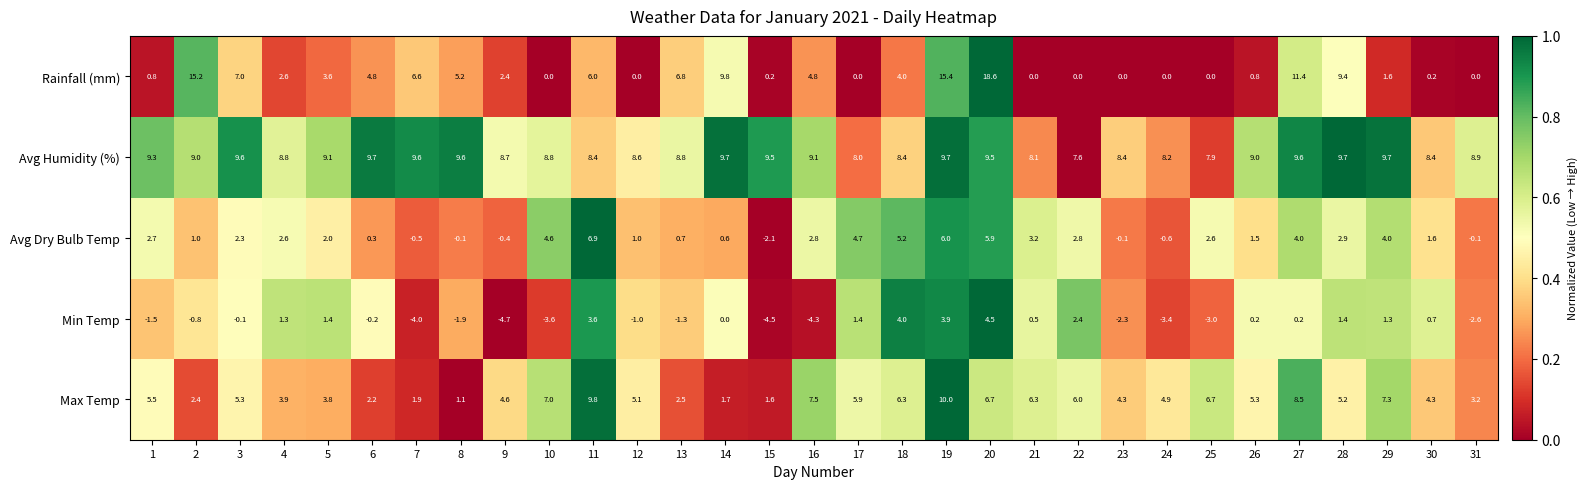

What is the difference between the highest and lowest values at 3?

9.7